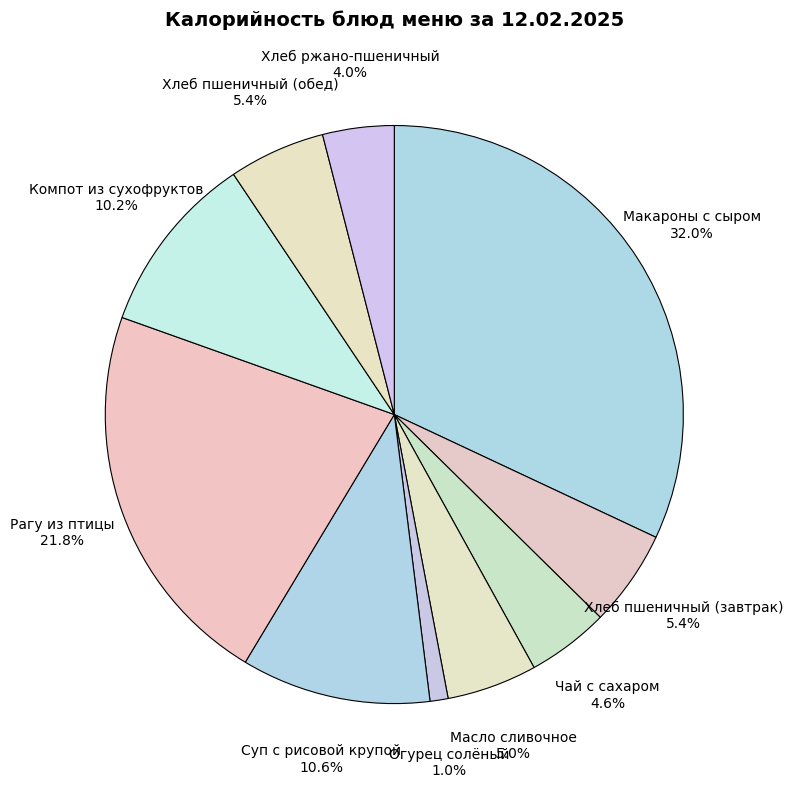

Approximately how many times larger is the value at Хлеб пшеничный (обед) compared to Чай с сахаром?

1.2